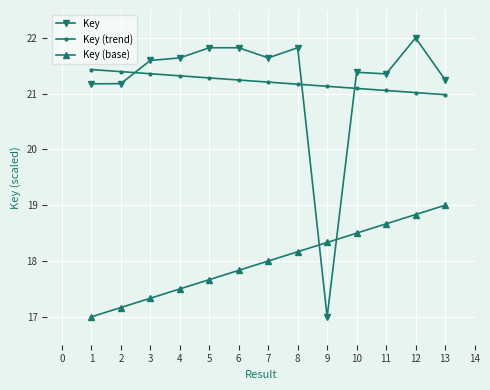

What is the average value of the Key (trend) series?

21.2